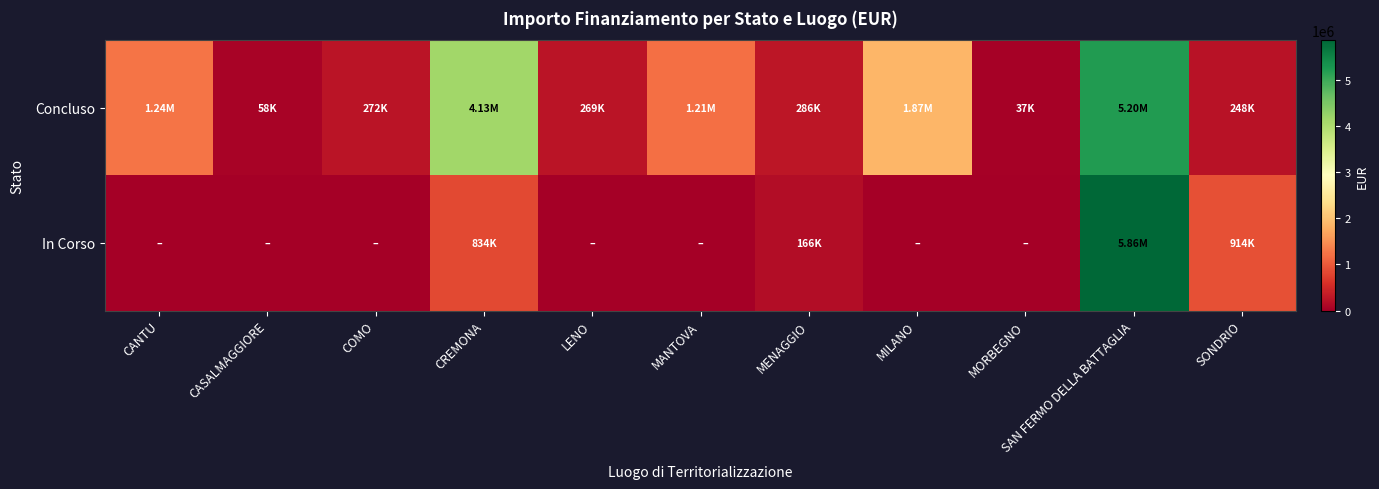

Rank the series by their maximum value, from highest to lowest.

In Corso, Concluso